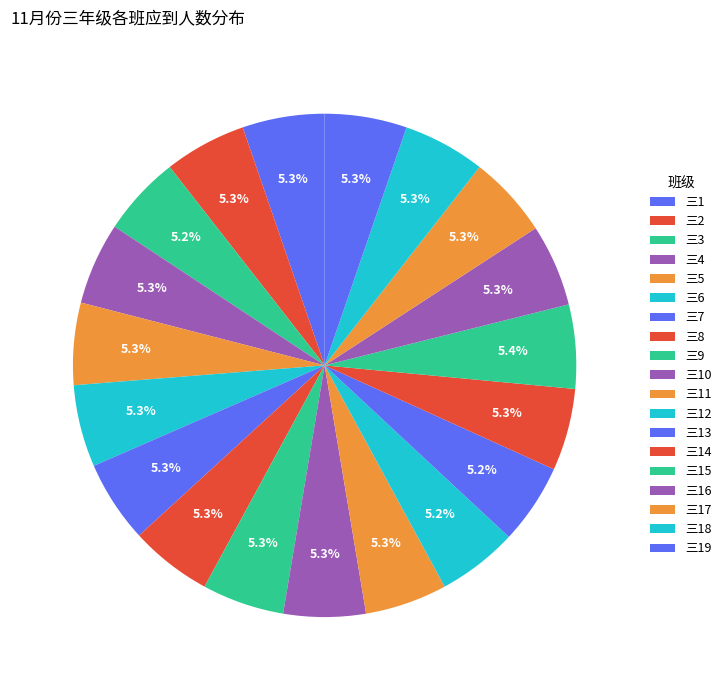

How many segments does this pie chart have?

19